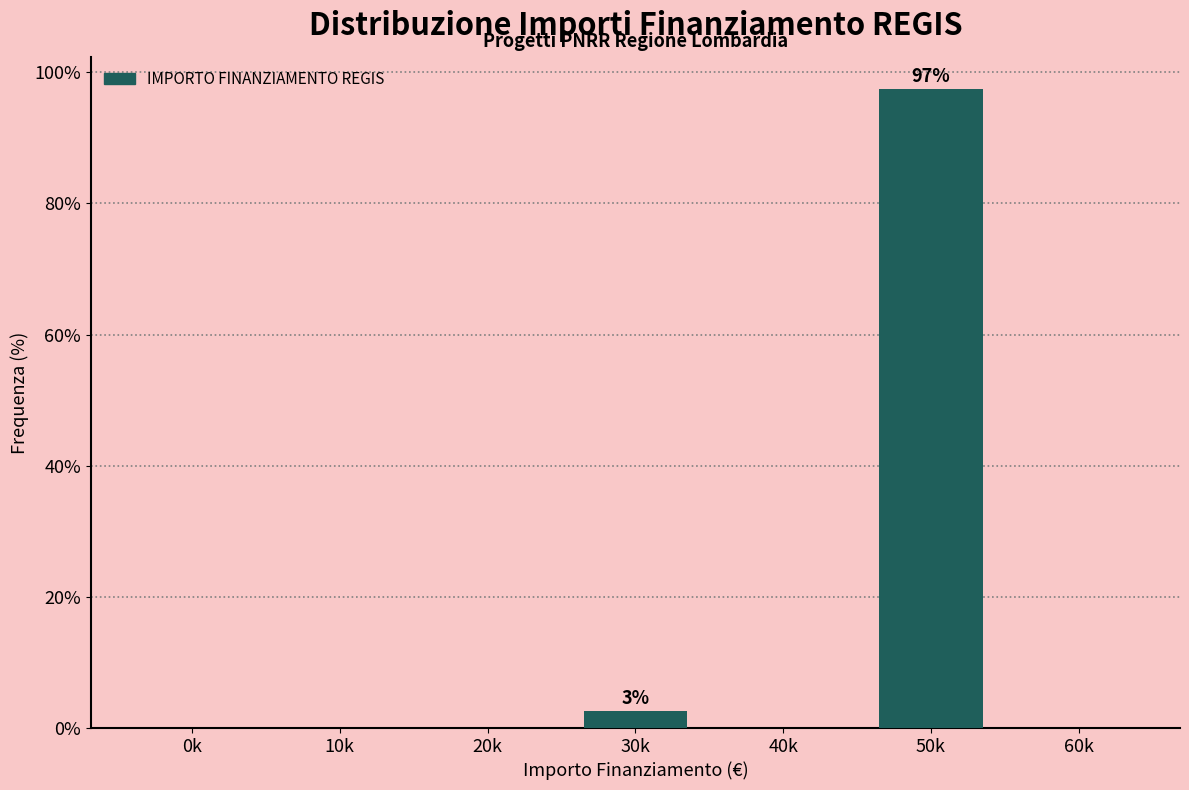

Reading right to left, transcribe all the data shown in this chart.

60k=0.0	50k=97.4	40k=0.0	30k=2.6	20k=0.0	10k=0.0	0k=0.0